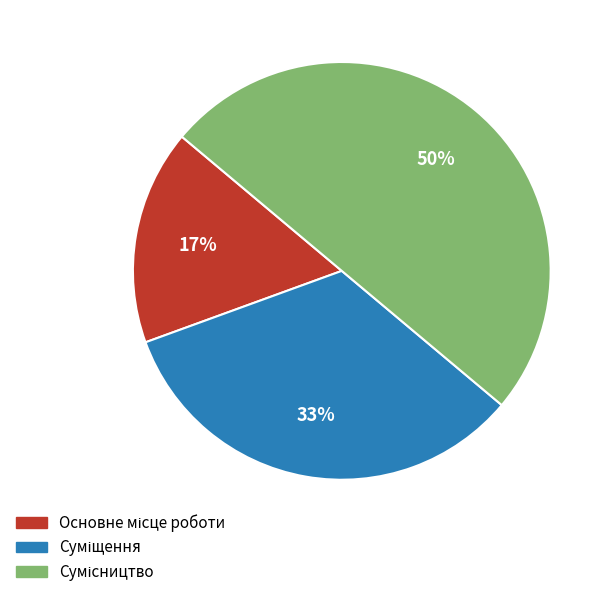

To the nearest percent, what is the difference between the largest and smallest slice percentages?

33%